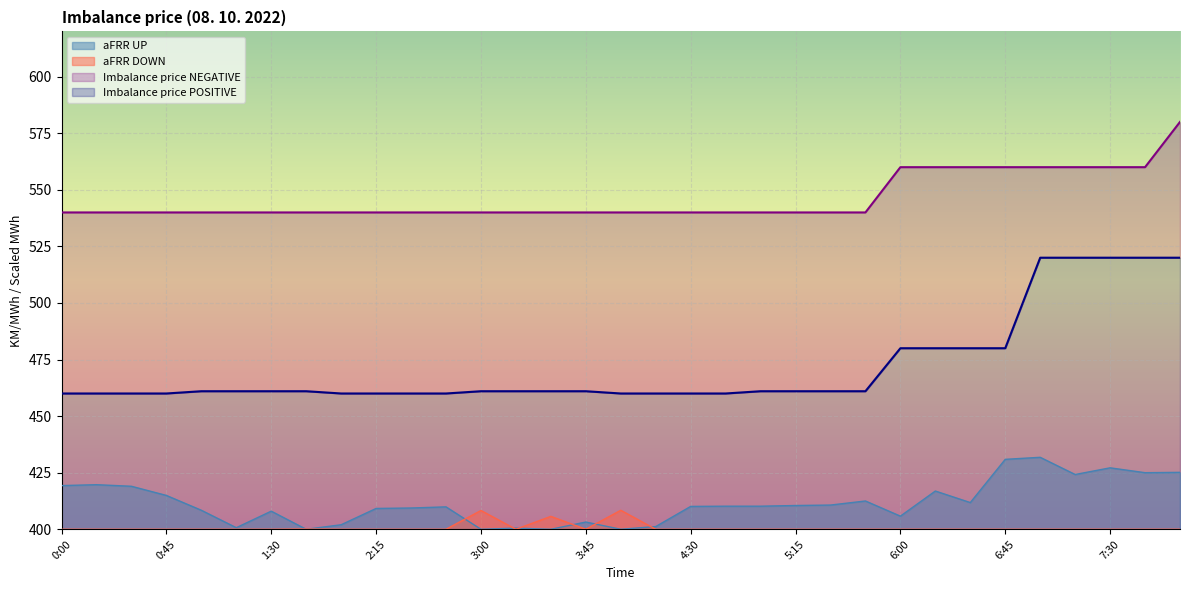

Count the number of data series in this chart.

4